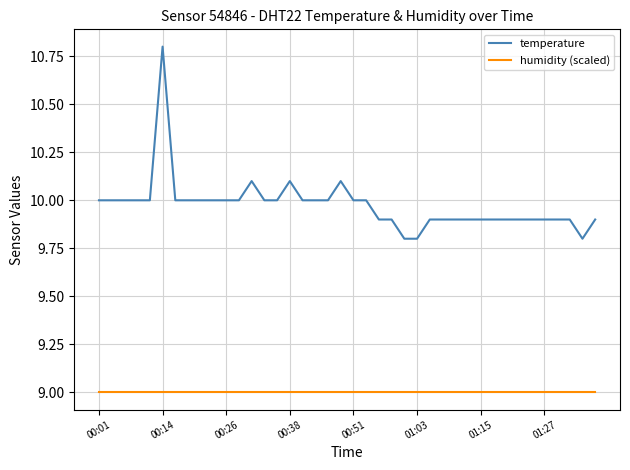

True or false: humidity (scaled) and temperature intersect in this chart.

False